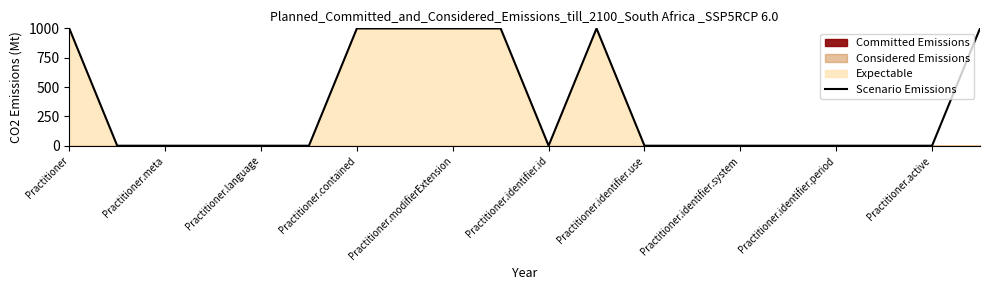

What is the highest value of the Scenario Emissions series?

999